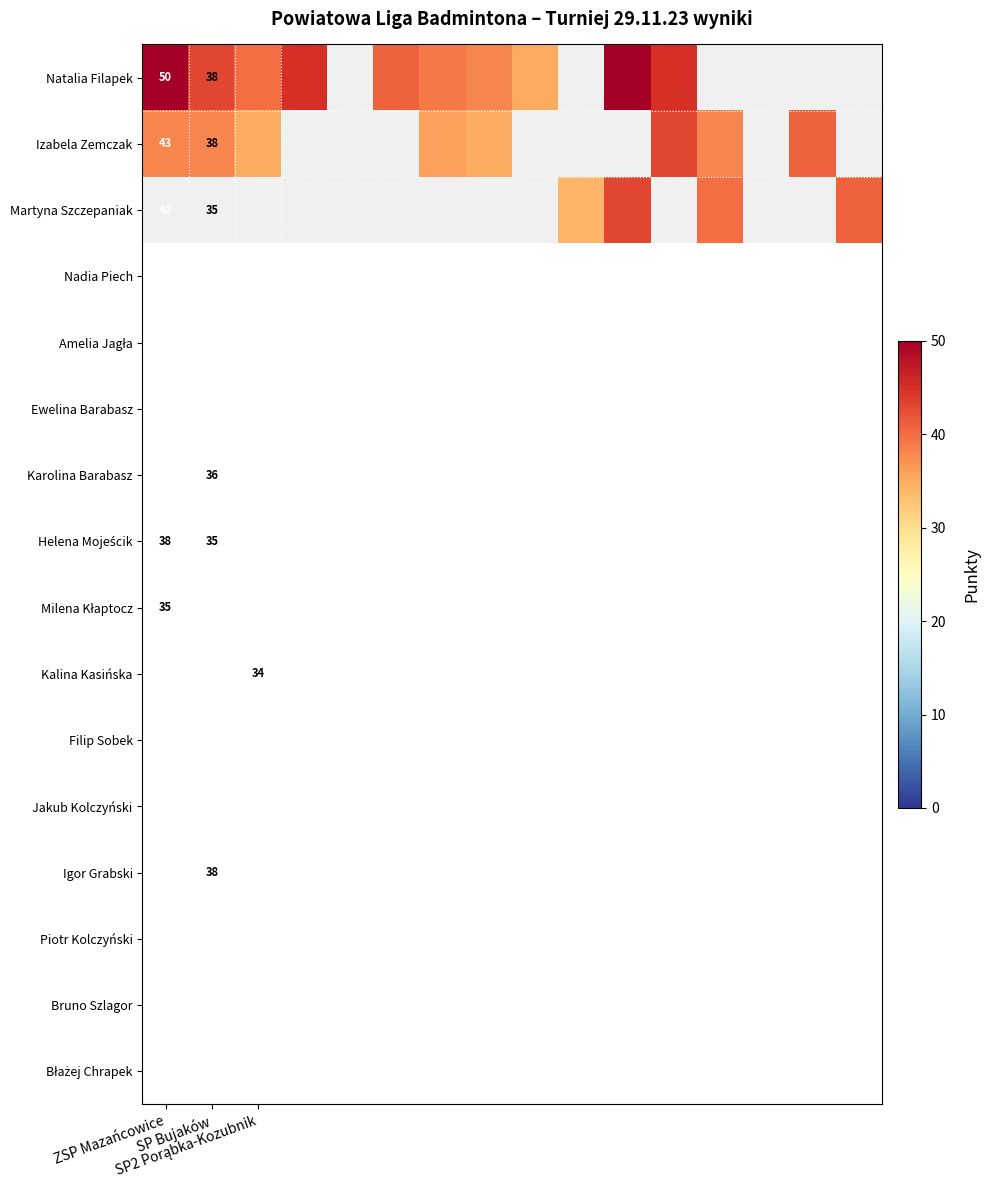

List the series in order of their peak value, highest first.

Natalia Filapek, Izabela Zemczak, Martyna Szczepaniak